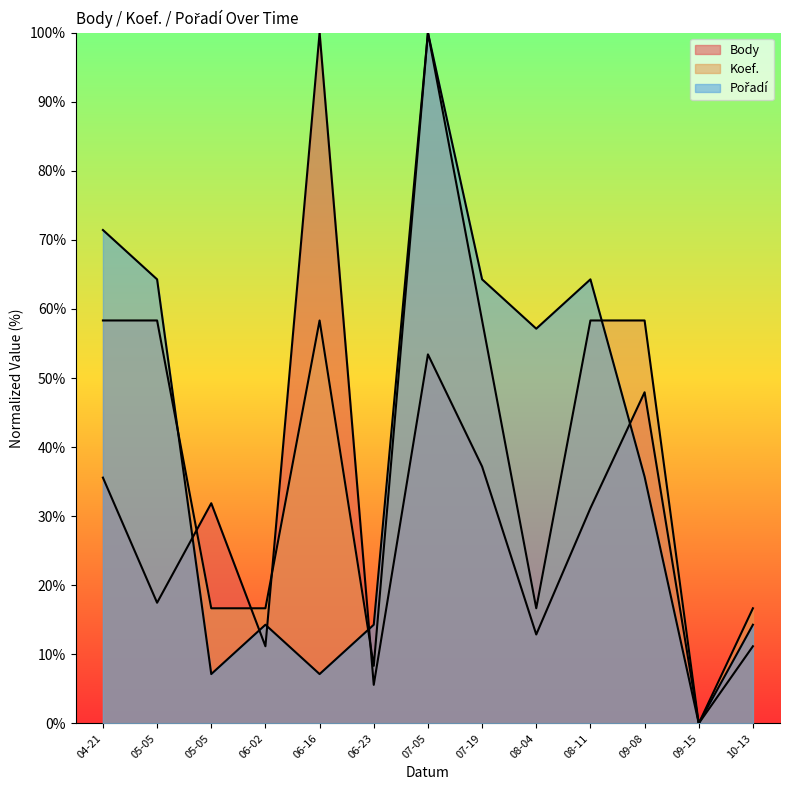

Where is the first local minimum for Koef.?

06-23